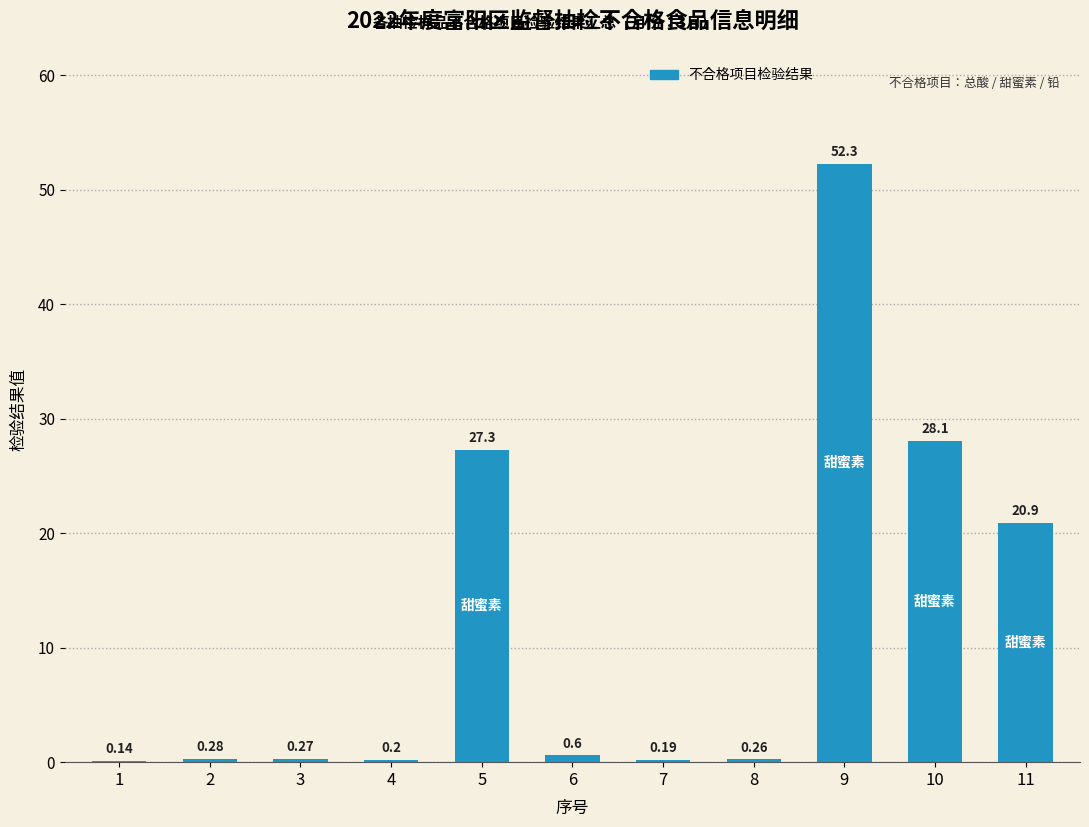

Which has a higher value, 9 or 6?

9